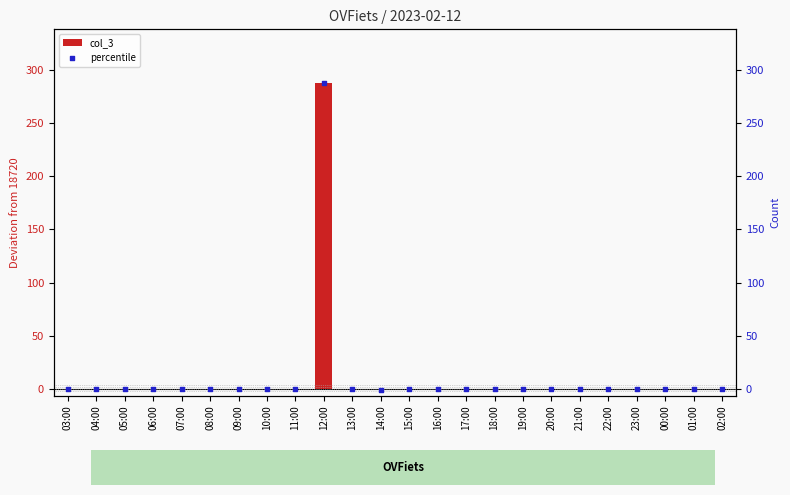

What are all the series names shown in the legend?

col_3, percentile